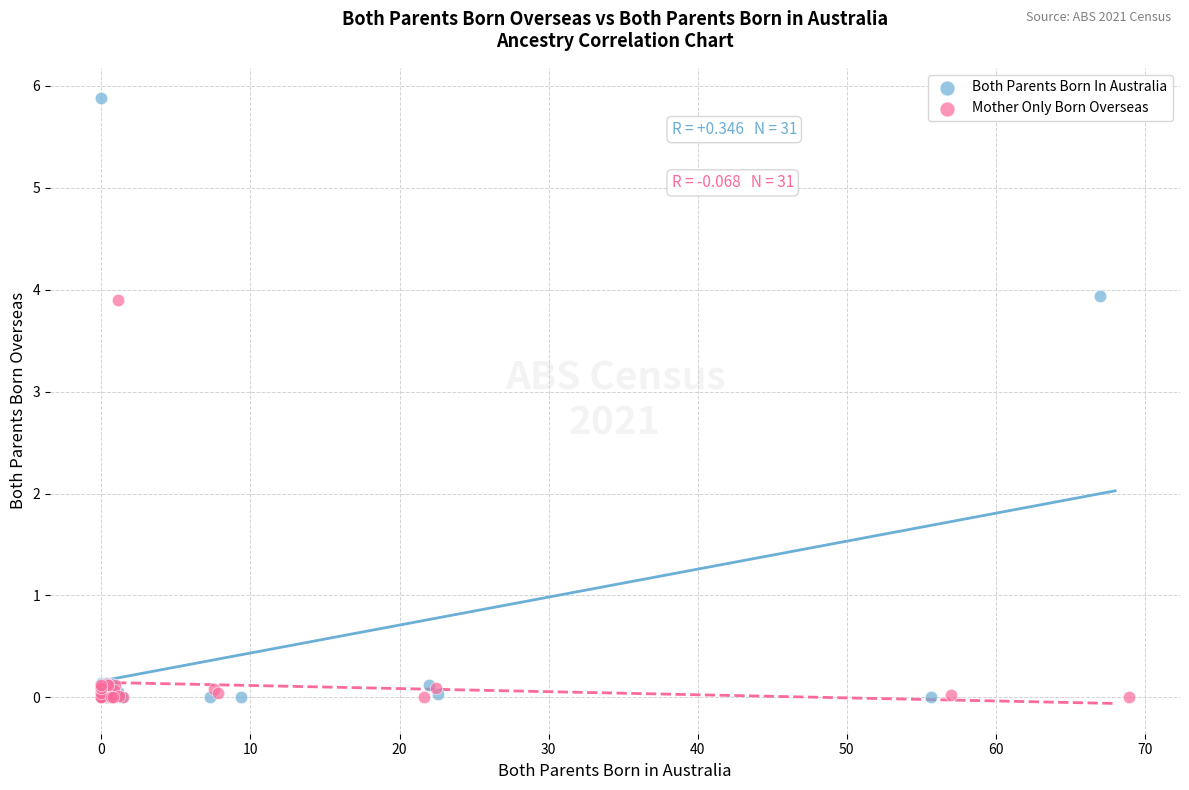

Which series has the largest Y range (max minus min)?

Both Parents Born In Australia